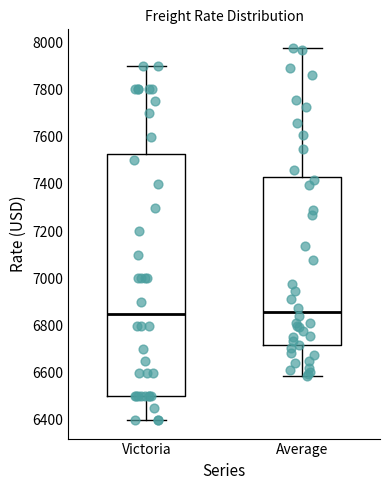

Reading left to right, read every box against the y-axis: the position of its median line, the range the box covers, and the ends of its whiskers. The values are not printed on the chart, so give them approximately, as read against the axis.

Victoria: median 6860, box 6500 to 7520, whiskers 6400 to 7900
Average: median 6860, box 6720 to 7420, whiskers 6580 to 7980